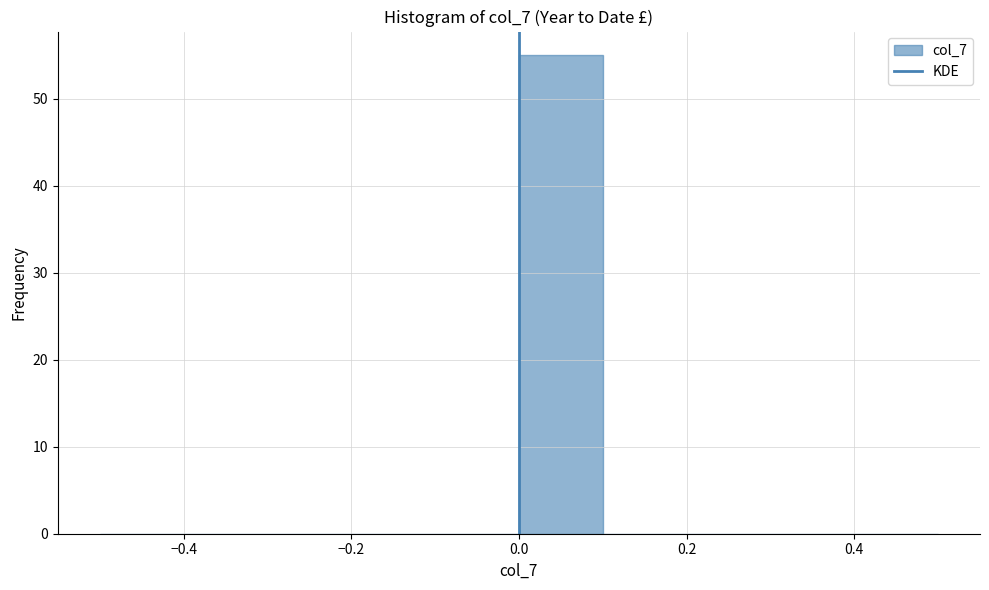

Reading left to right, transcribe this chart: for each bar, give the range it covers on the x-axis and its height. The values are not printed on the chart, so give them approximately, as read against the axis.

-0.5 to -0.4: 0
-0.4 to -0.3: 0
-0.3 to -0.2: 0
-0.2 to -0.1: 0
-0.1 to 0.0: 0
0.0 to 0.1: 55
0.1 to 0.2: 0
0.2 to 0.3: 0
0.3 to 0.4: 0
0.4 to 0.5: 0